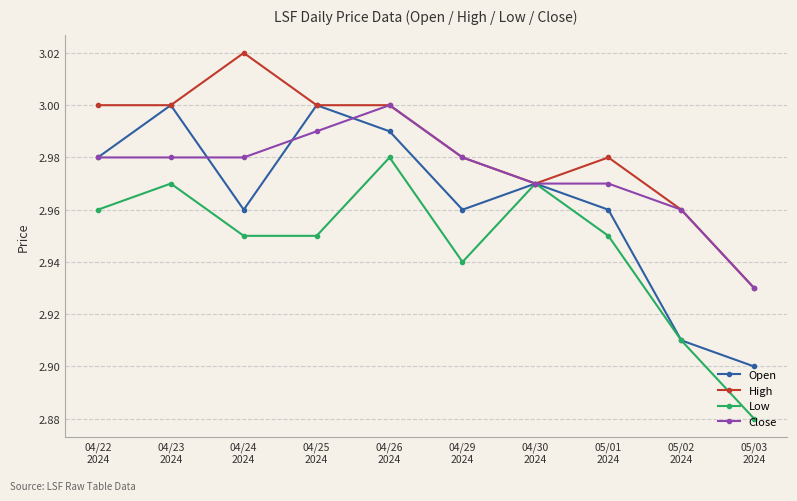

How many interior local peaks does the Open series have?

3